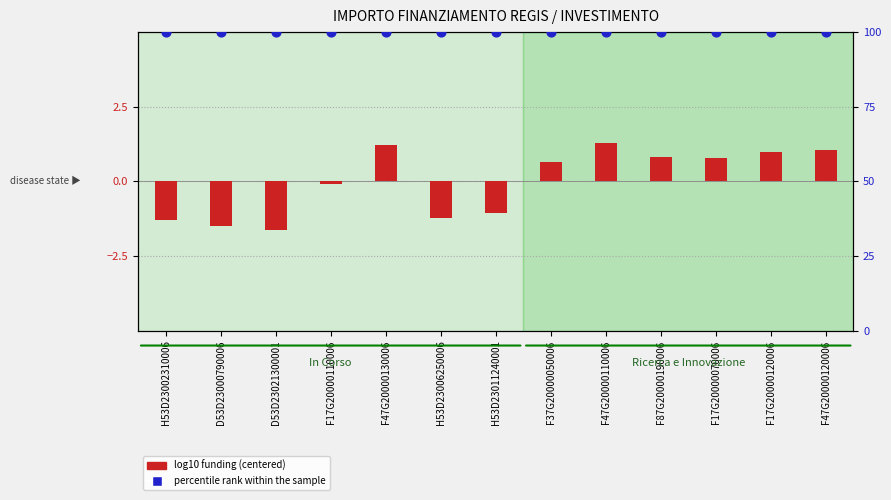

Is the value of log10 funding (centered) at D53D23000790006 greater than the value of percentile rank within the sample at H53D23002310006?

No